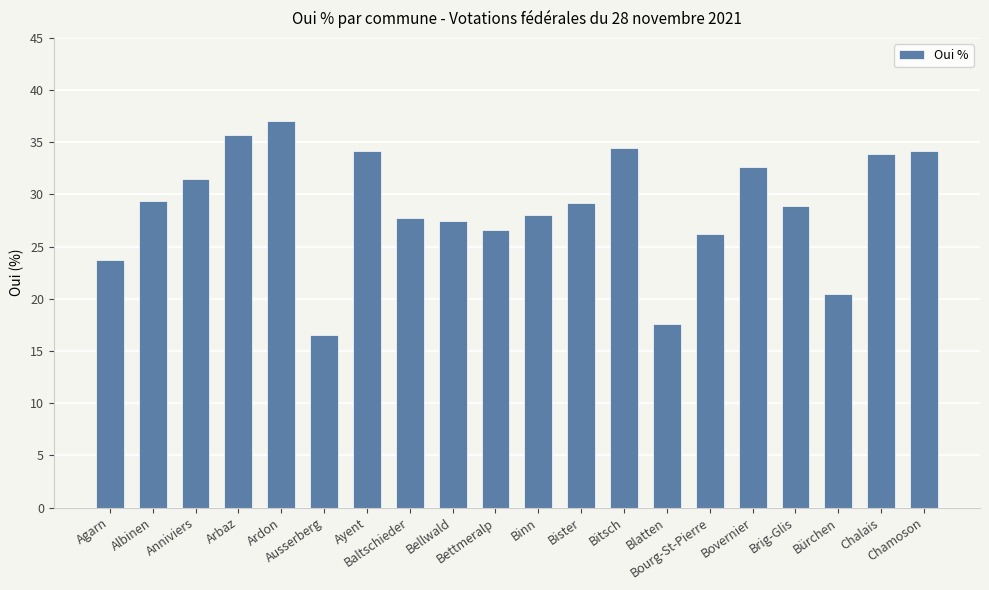

How many distinct data groups are displayed?

1